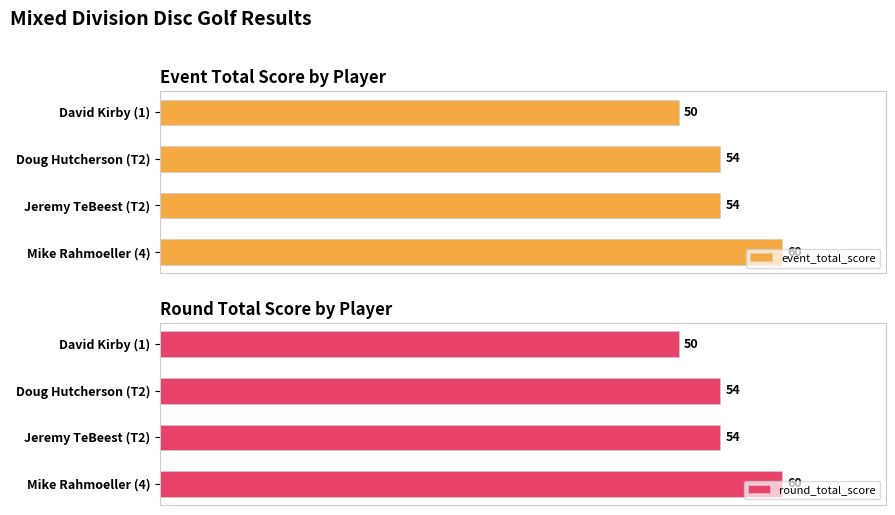

Count the round_total_score values in the range 54 to 60.

3